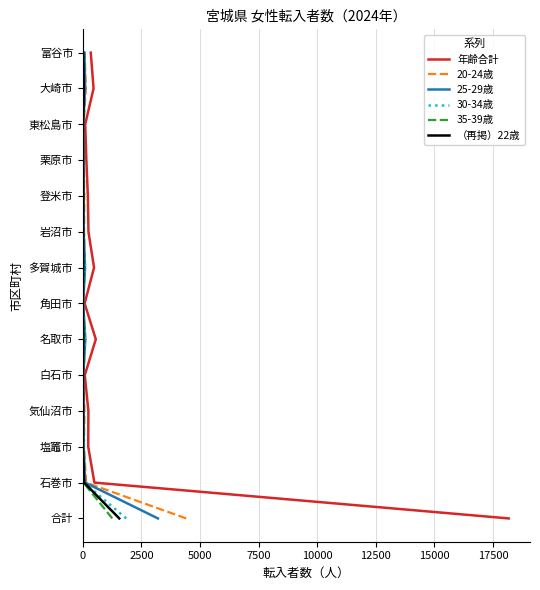

How many distinct data groups are displayed?

6